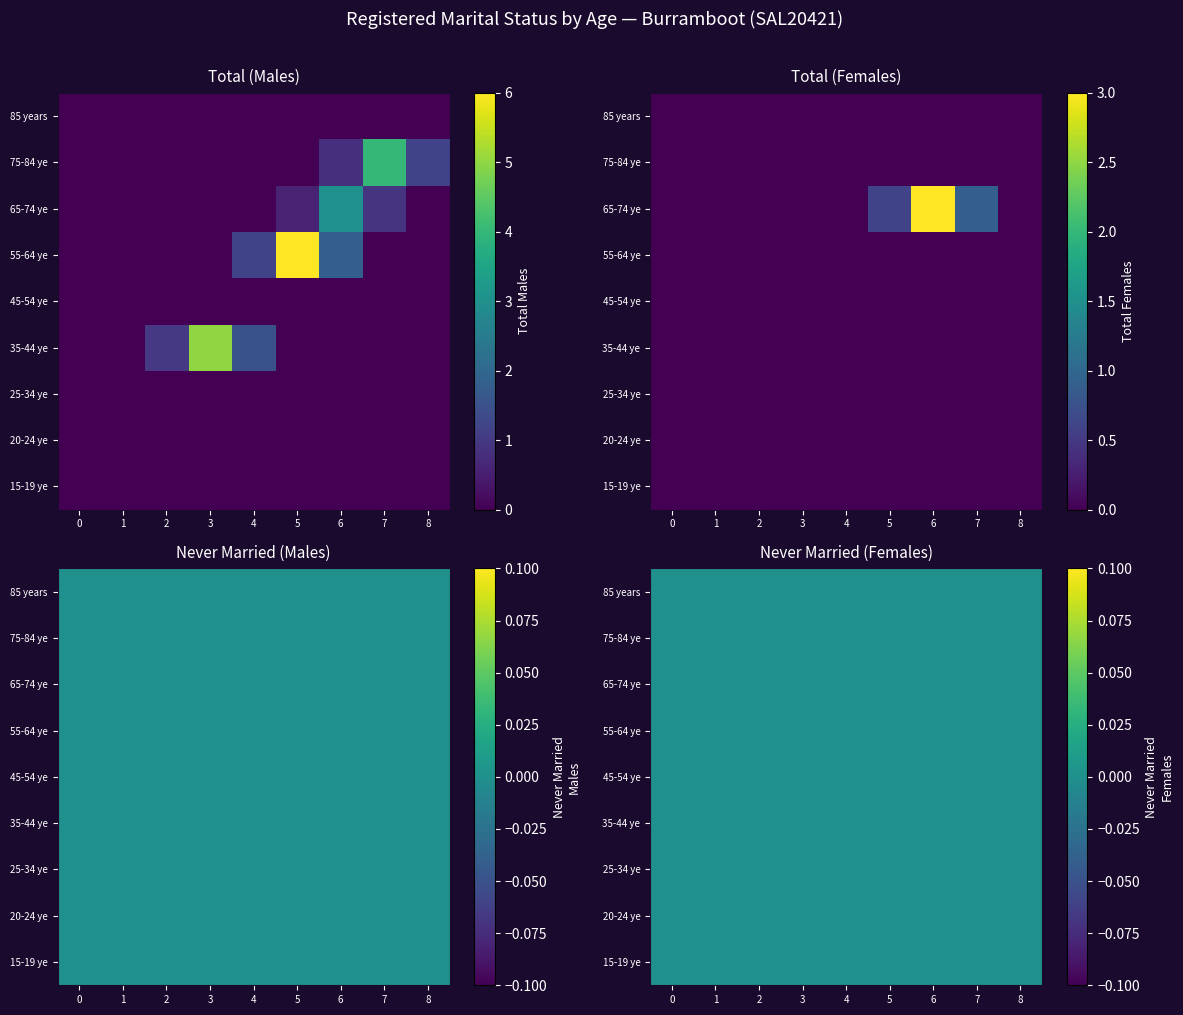

Reading left to right, extract all data points from this chart.

Males: 15-19 years=0	20-24 years=0	25-34 years=0	35-44 years=5	45-54 years=0	55-64 years=6	65-74 years=3	75-84 years=4	85 years and over=0
Females: 15-19 years=0	20-24 years=0	25-34 years=0	35-44 years=0	45-54 years=0	55-64 years=0	65-74 years=3	75-84 years=0	85 years and over=0
Never Married (Males): 15-19 years=0	20-24 years=0	25-34 years=0	35-44 years=0	45-54 years=0	55-64 years=0	65-74 years=0	75-84 years=0	85 years and over=0
Never Married (Females): 15-19 years=0	20-24 years=0	25-34 years=0	35-44 years=0	45-54 years=0	55-64 years=0	65-74 years=0	75-84 years=0	85 years and over=0